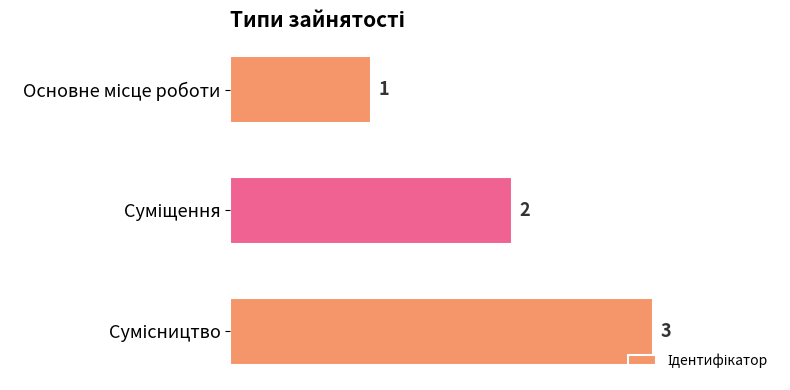

What is the value of the 1st bar from the top?

1